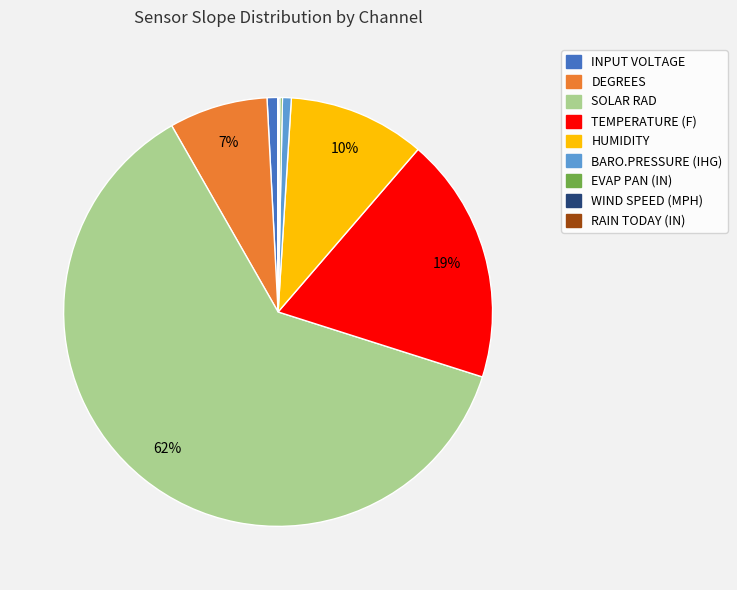

The HUMIDITY slice represents 25% of the pie. True or false?

False